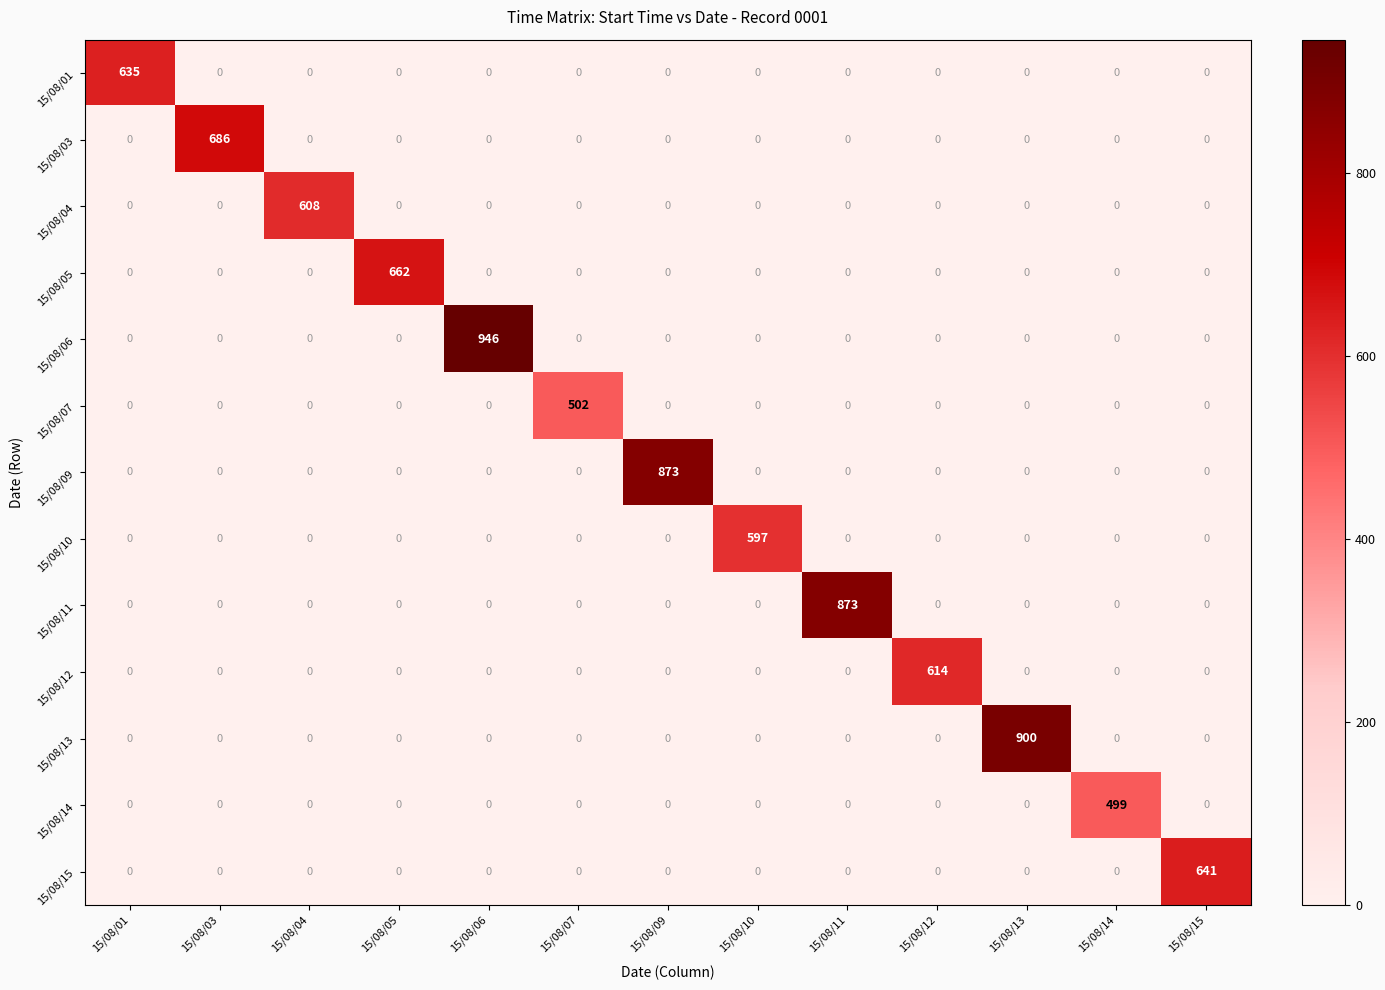

How many categories are shown in the chart?

13